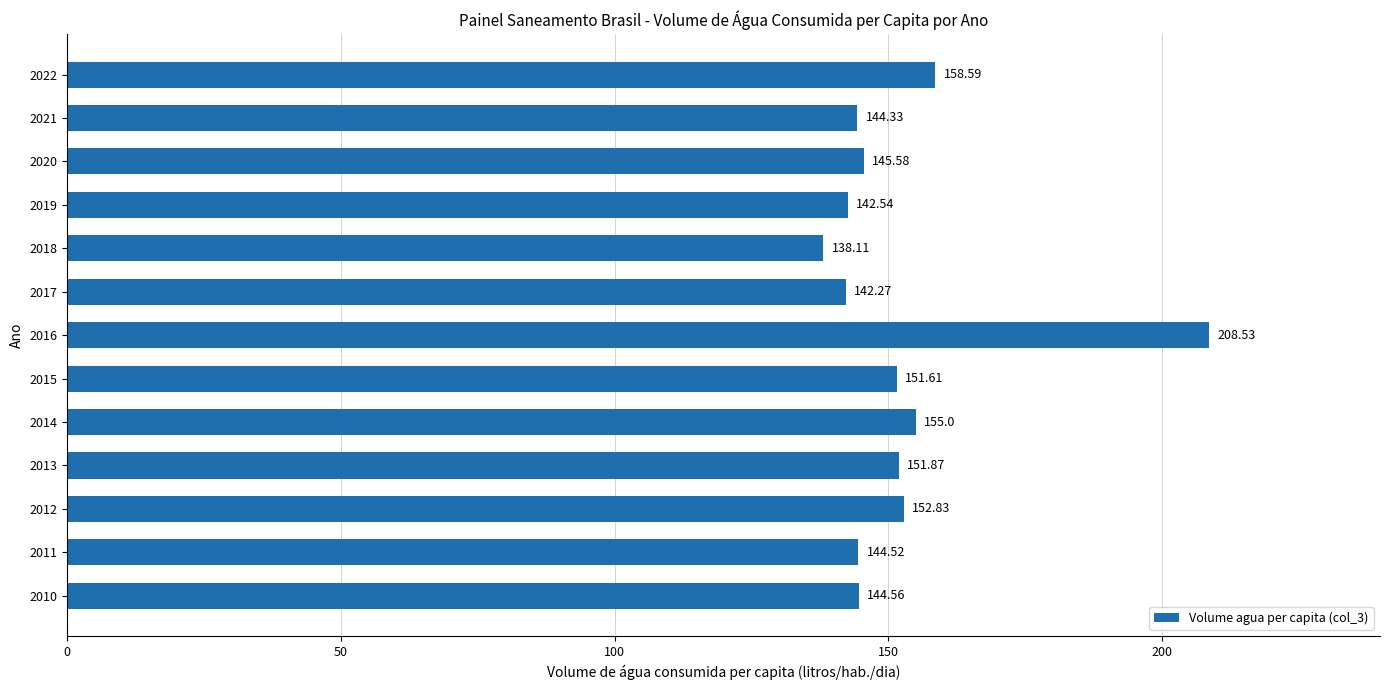

List the labels in order of value, largest first.

2016, 2022, 2014, 2012, 2013, 2015, 2020, 2010, 2011, 2021, 2019, 2017, 2018